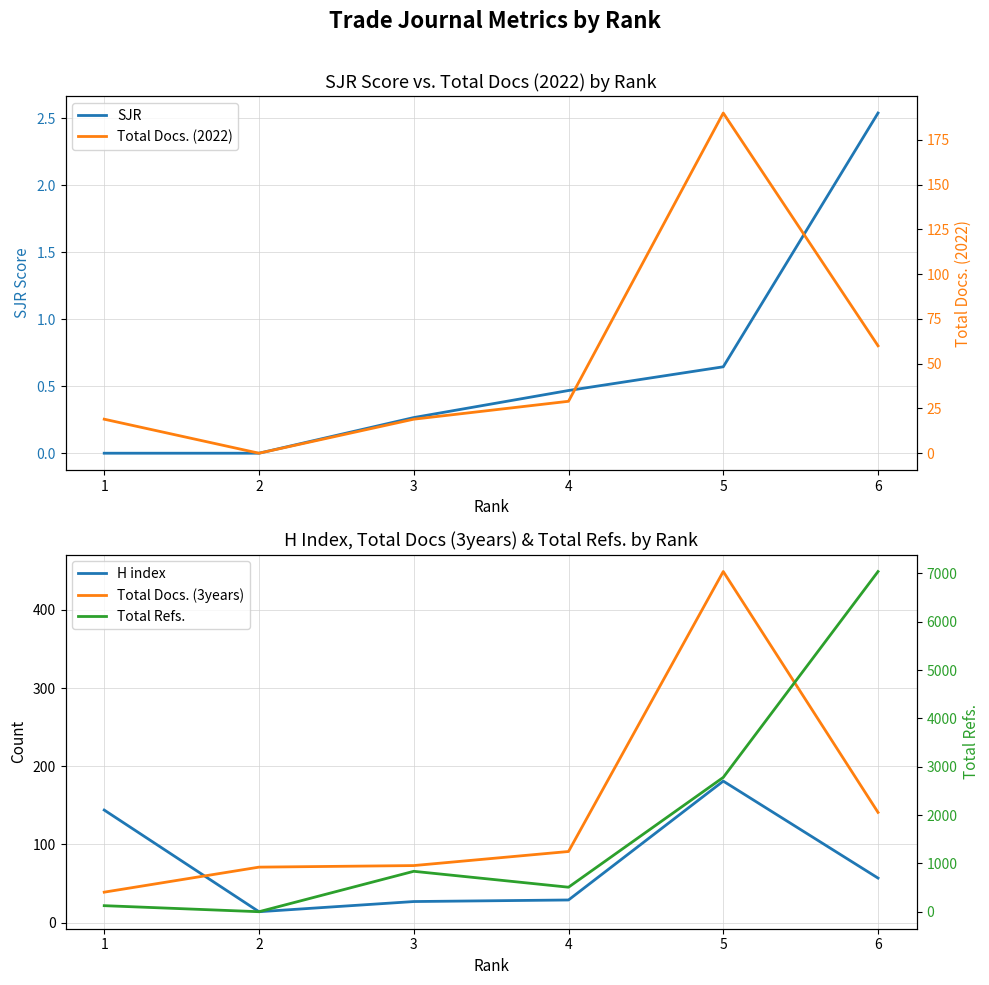

Does the chart have visible grid lines?

Yes